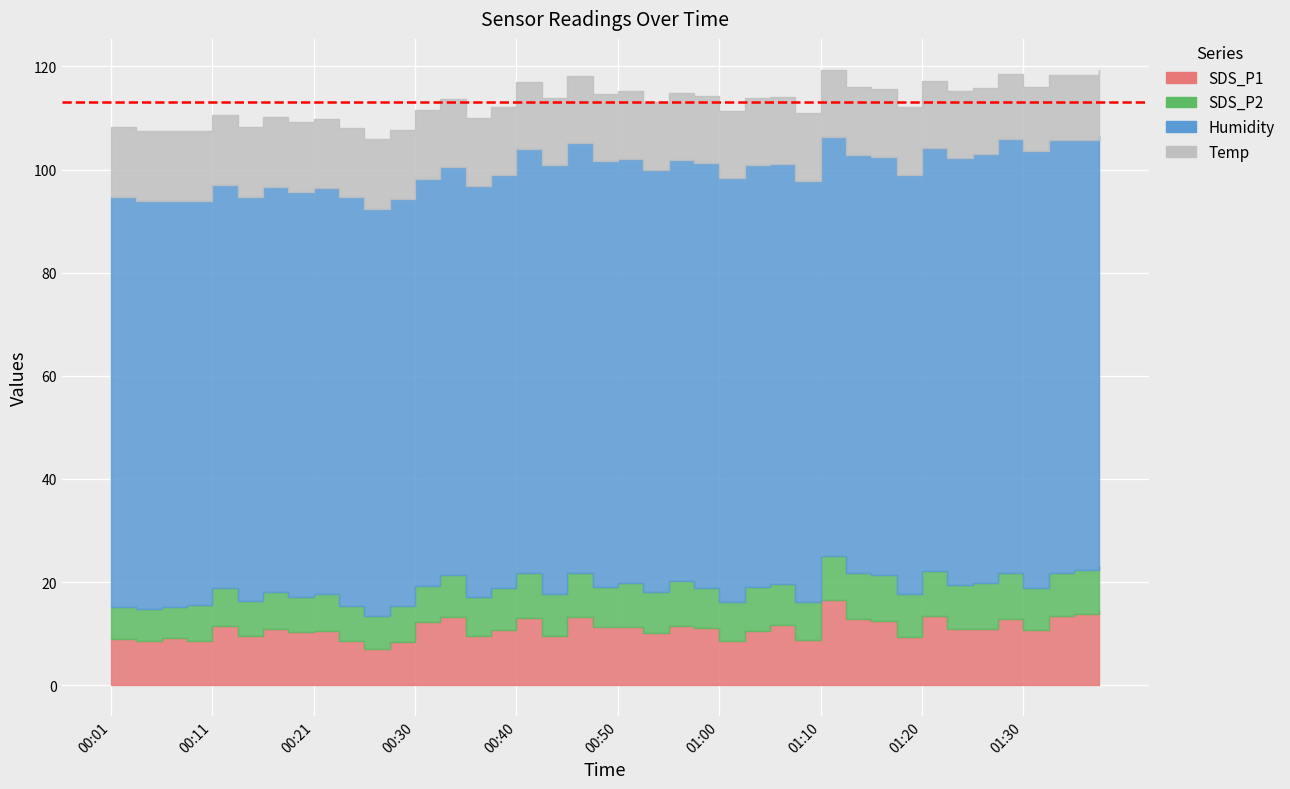

Which series changed the most between 00:04 and 00:45?

SDS_P1